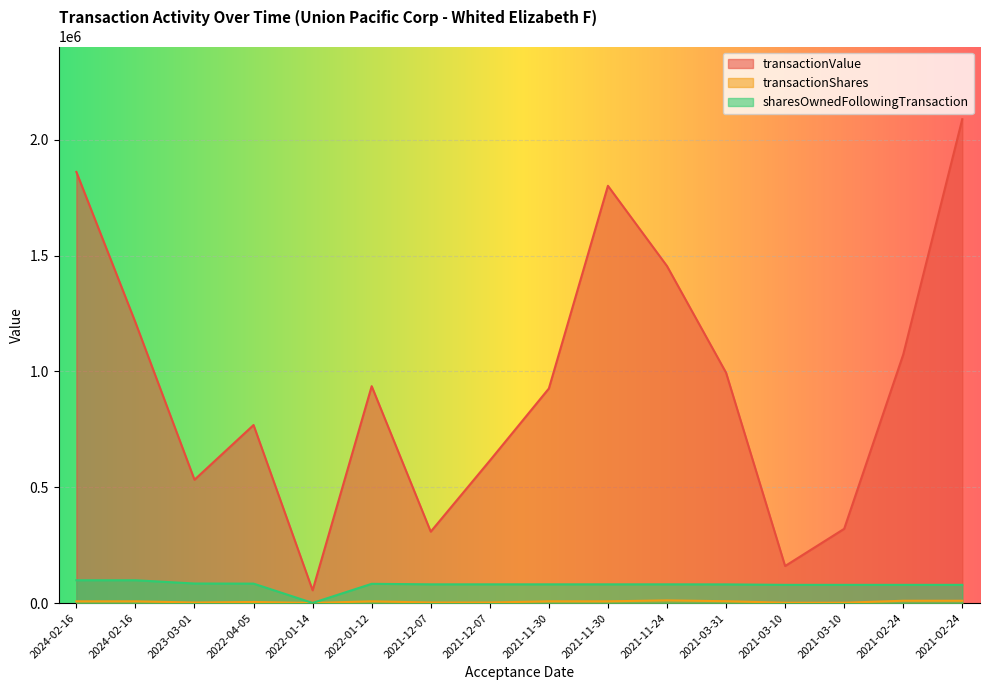

How many values in the transactionValue series exceed 936450?

7